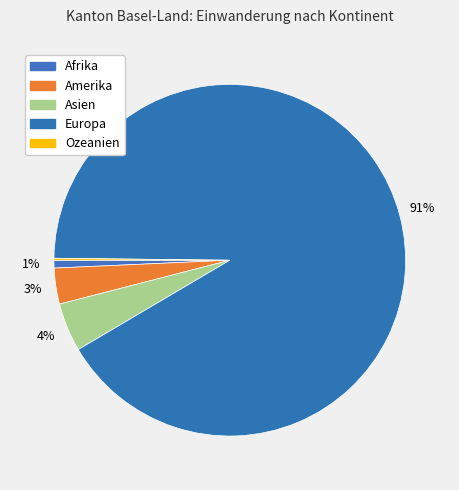

How much of the chart is everything except Amerika?

96.7%